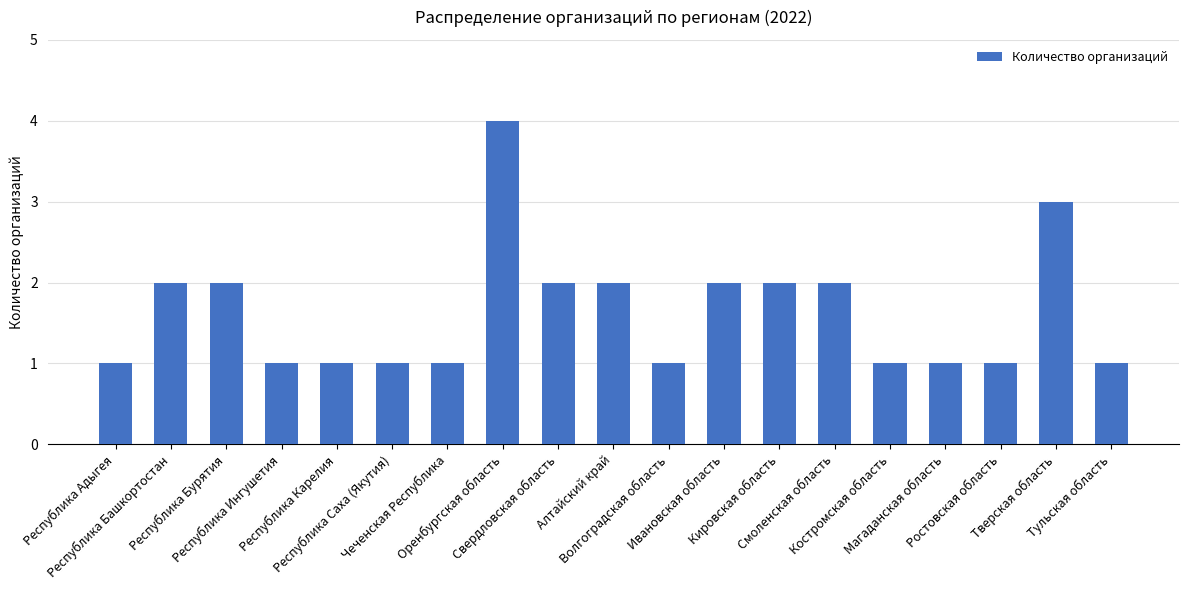

Reading right to left, what are all the values shown in this chart?

1	3	1	1	1	2	2	2	1	2	2	4	1	1	1	1	2	2	1